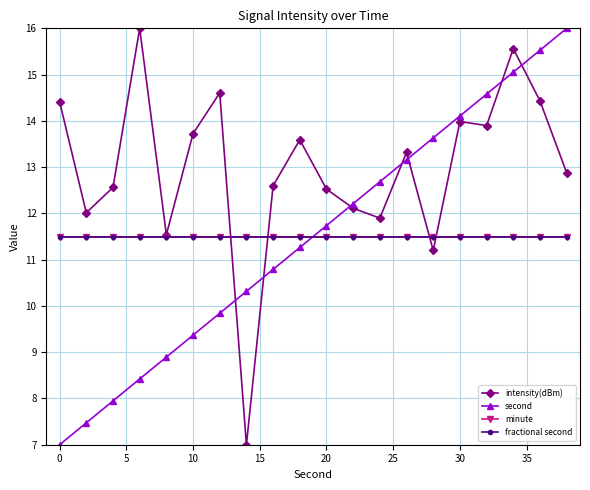

What is the average value of the second series?

11.5